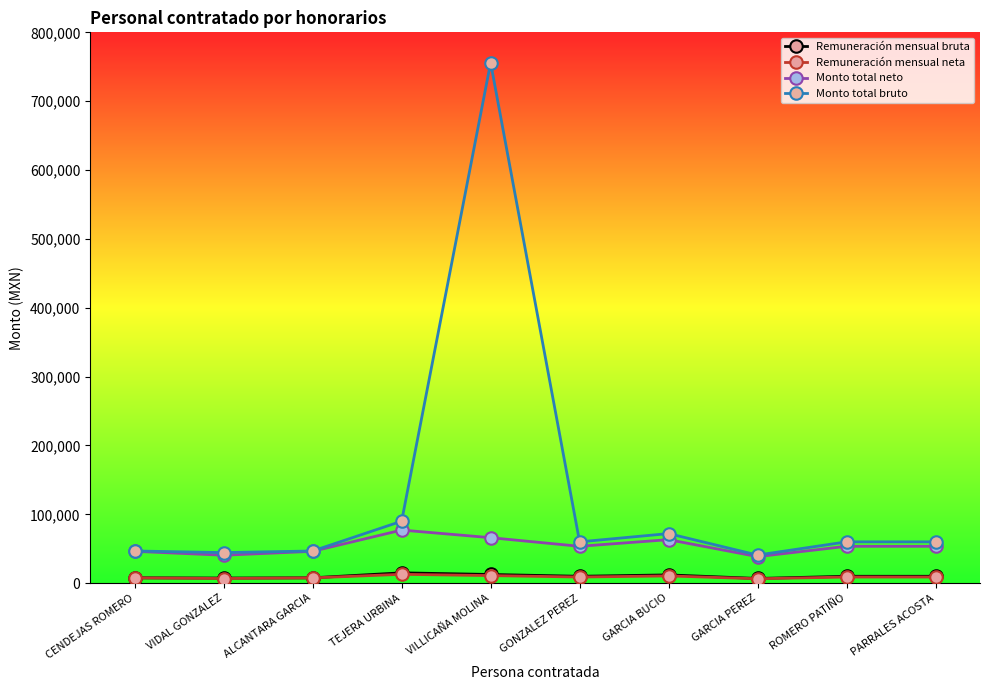

Between VILLICAÑA MOLINA and GARCIA PEREZ, which series saw the biggest shift?

Monto total bruto